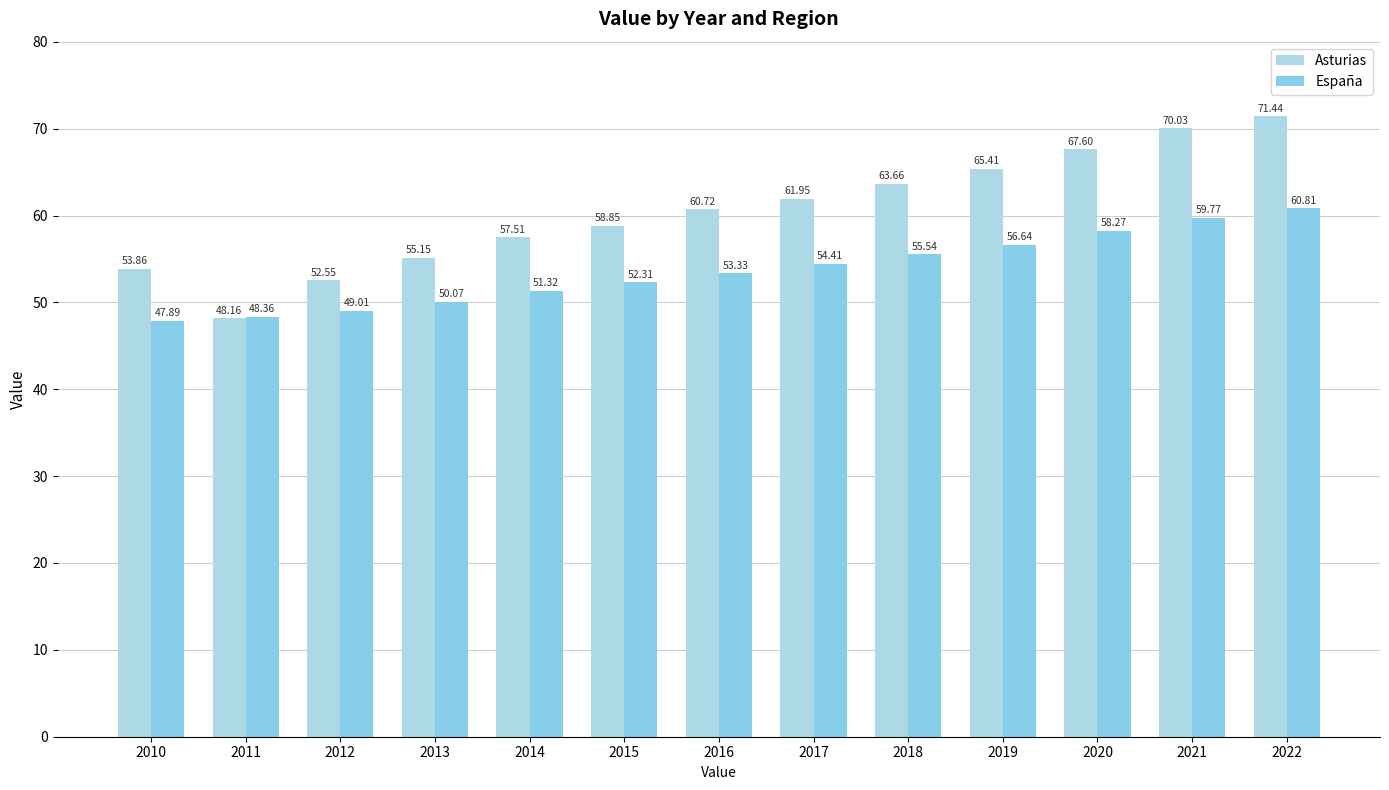

What is the difference between the maximum and second lowest values in the Asturias series?

18.9